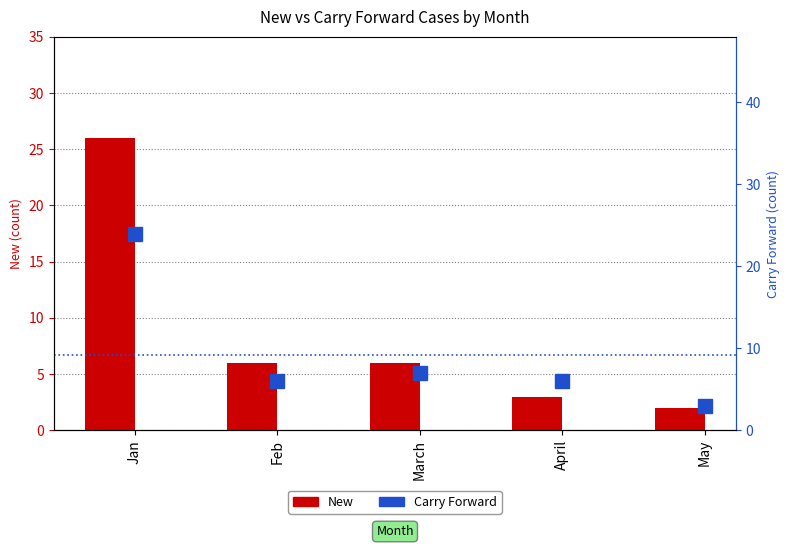

How many values in the Carry Forward series are below 6?

1